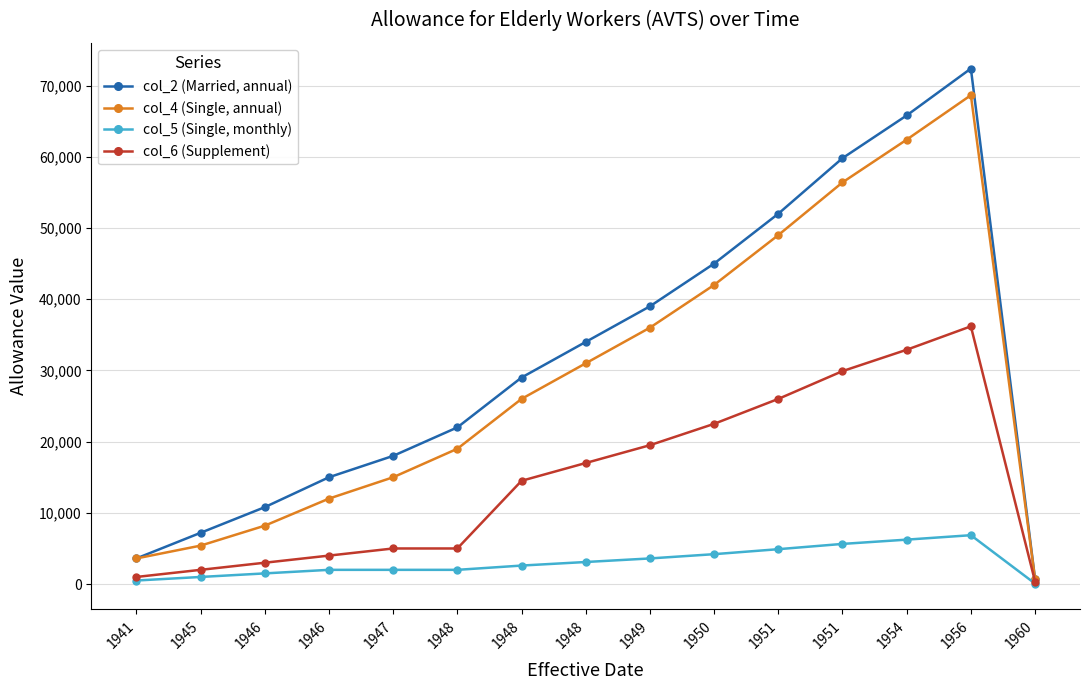

Which has a higher value, 1948 or 1949?

1949